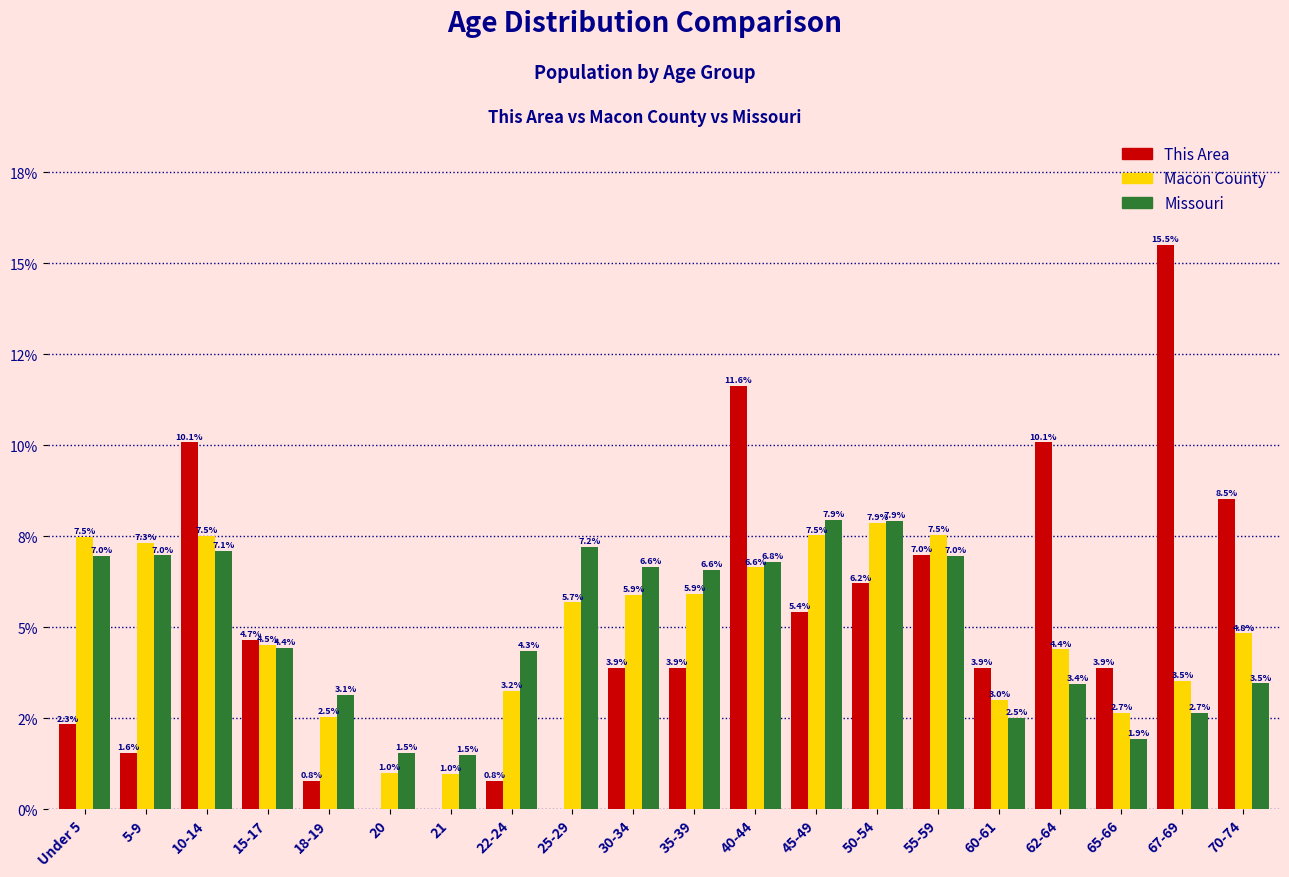

What are all the series names shown in the legend?

This Area, Macon County, Missouri